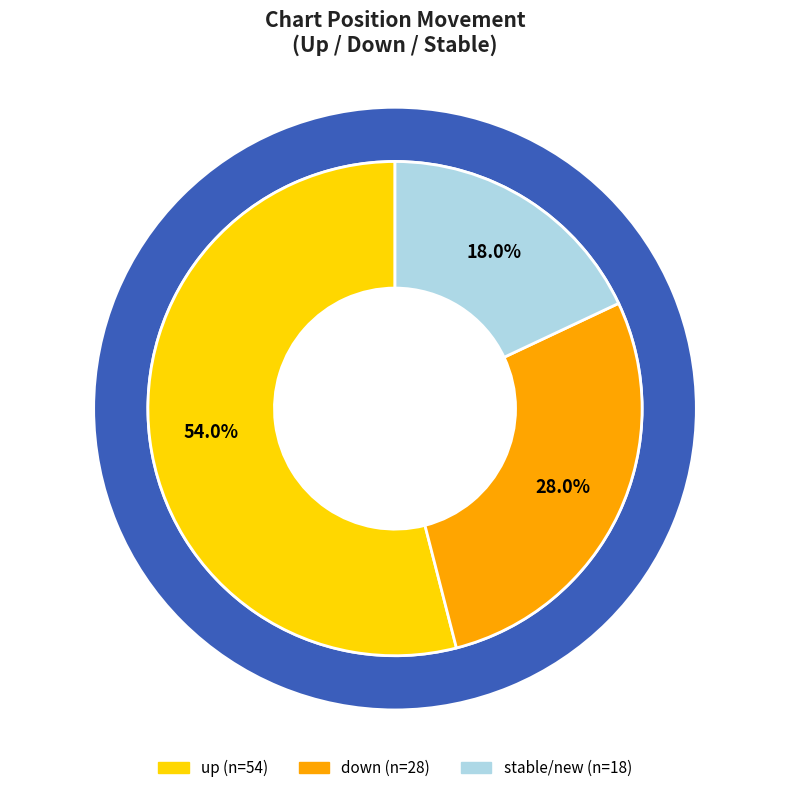

What is the largest slice in the pie chart?

up